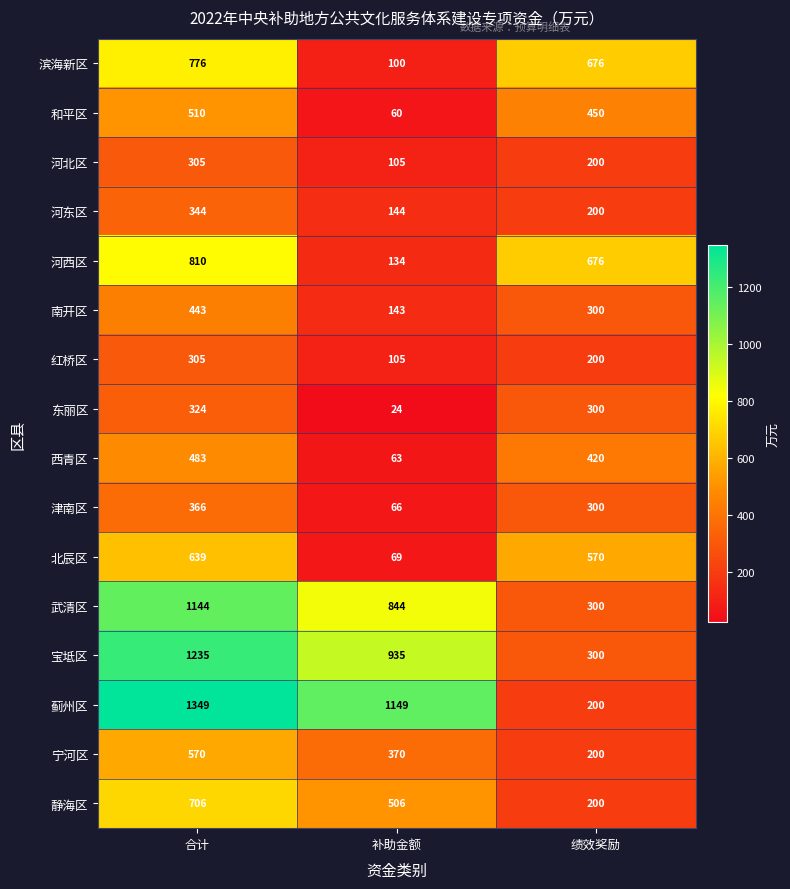

At which category does the chart reach its peak across all series?

合计